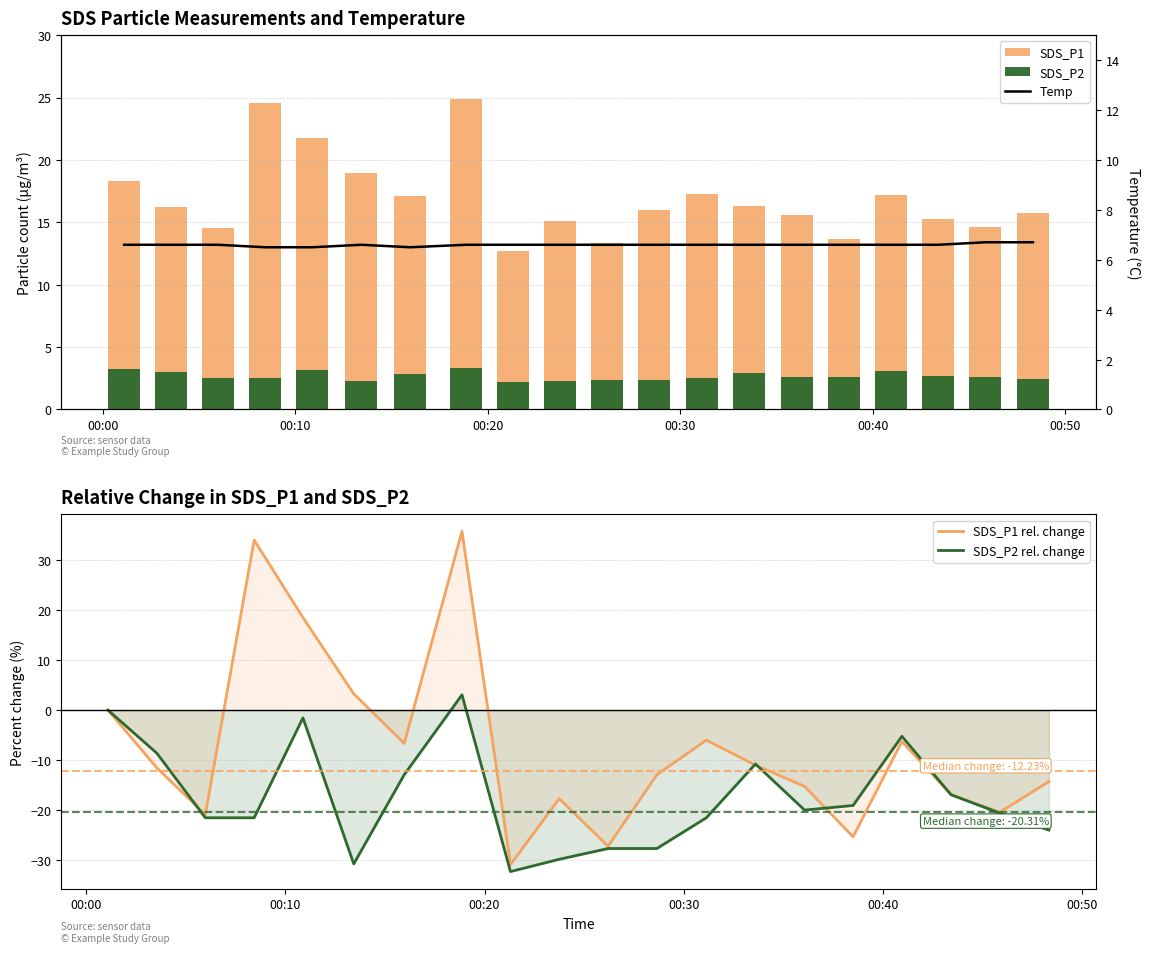

What is the highest value of the SDS_P1 rel. change series?

35.8